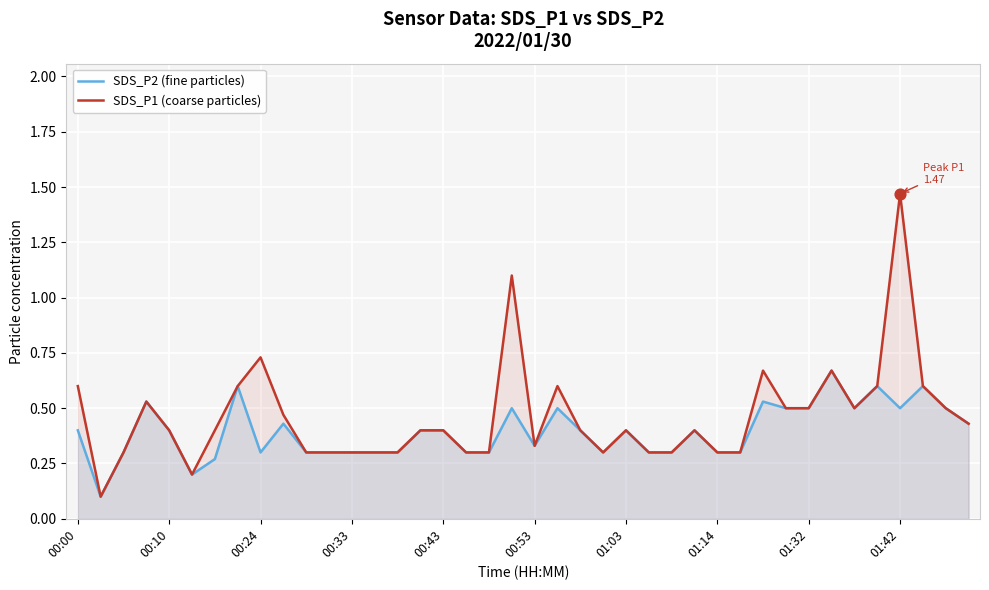

At how many categories does at least one series exceed 0?

40